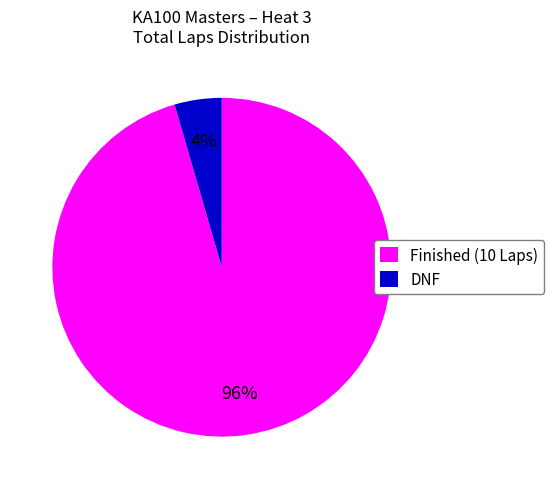

Rank the categories by value from lowest to highest.

DNF, Finished (10 Laps)